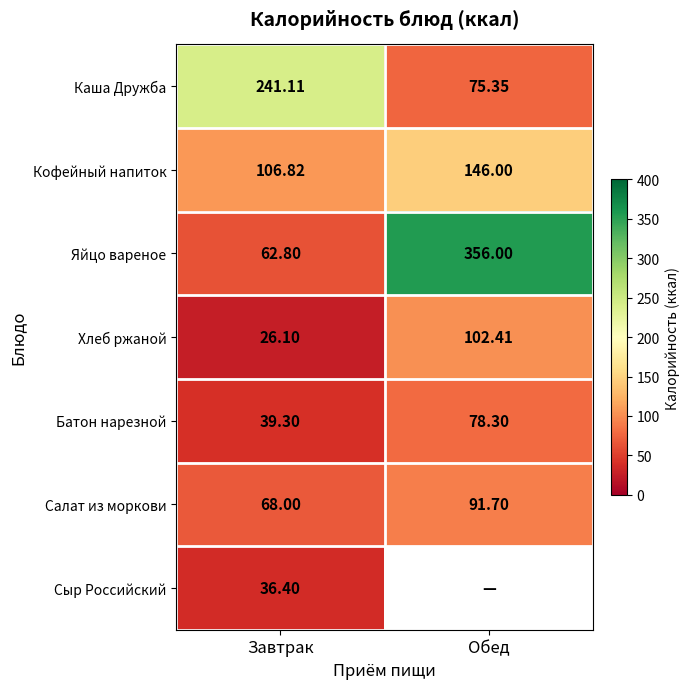

Is the value of Каша Дружба at Обед greater than the value of Сыр Российский at Завтрак?

Yes